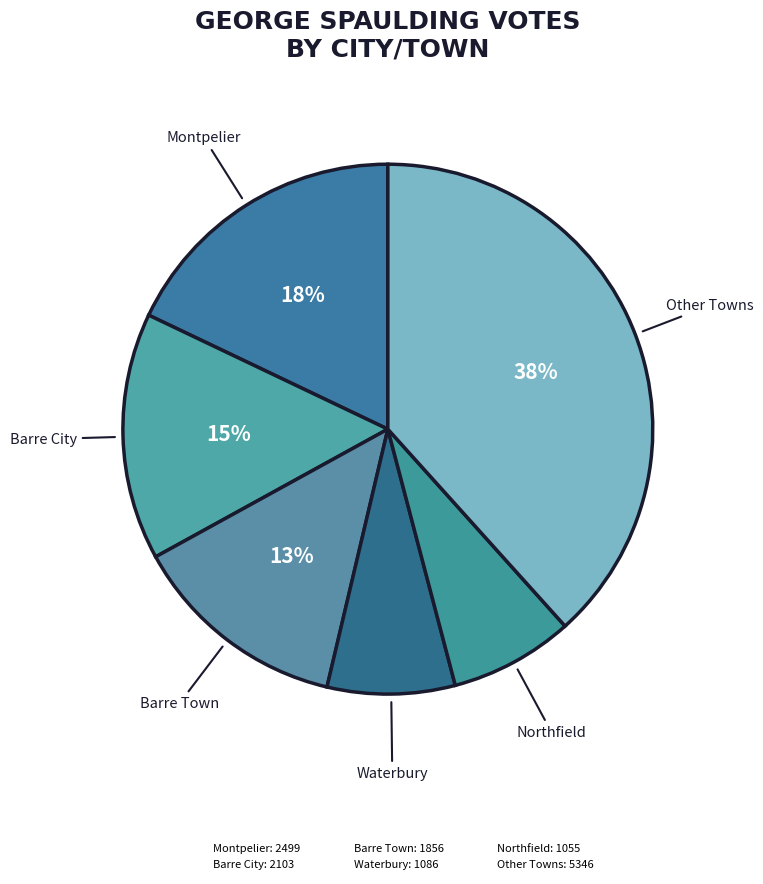

How many slices are in this pie chart?

6